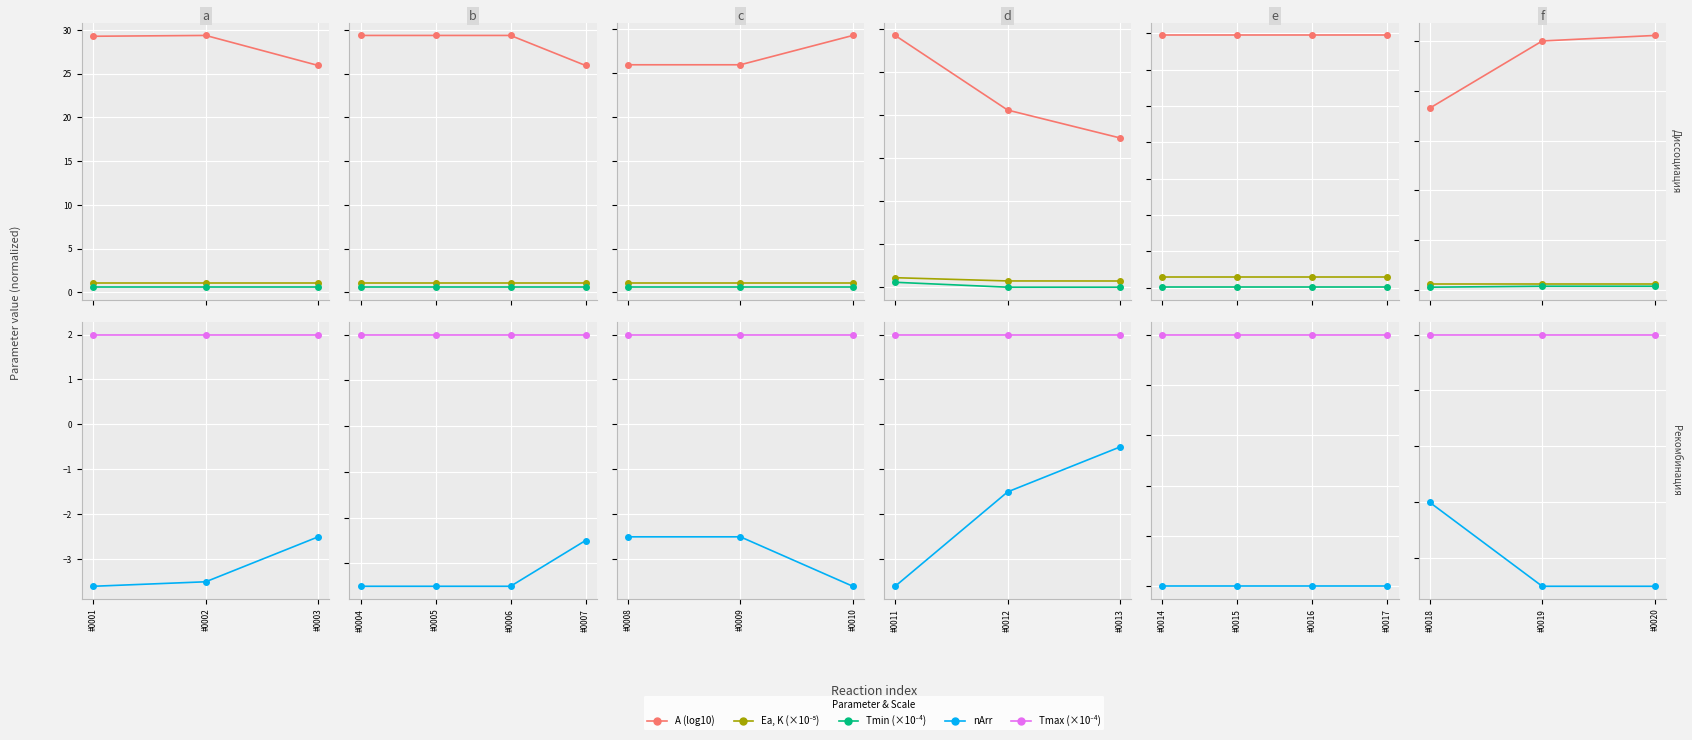

Between #0002 and #0003, which series saw the biggest shift?

A